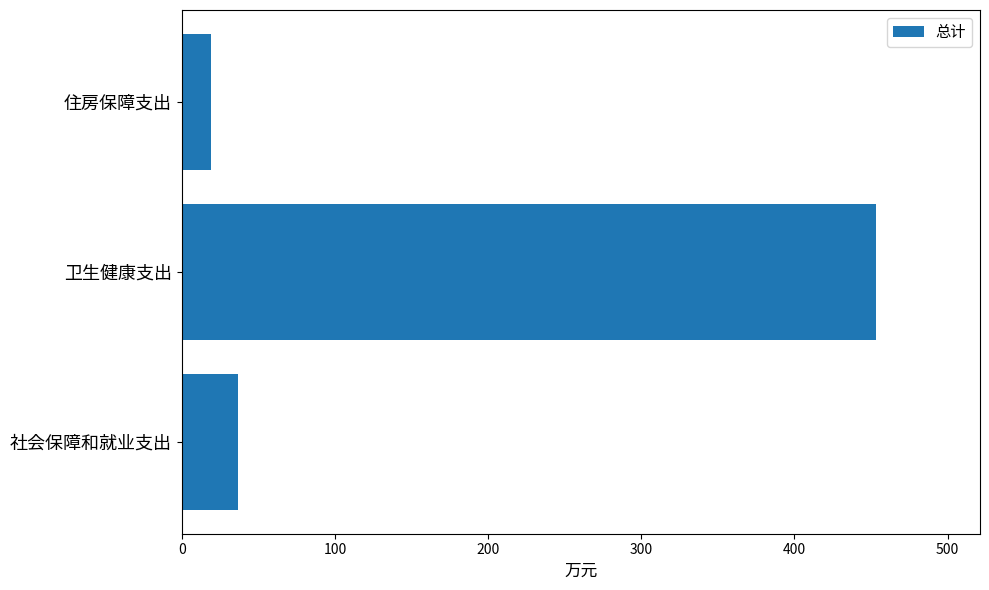

Which has a higher value, 社会保障和就业支出 or 住房保障支出?

社会保障和就业支出